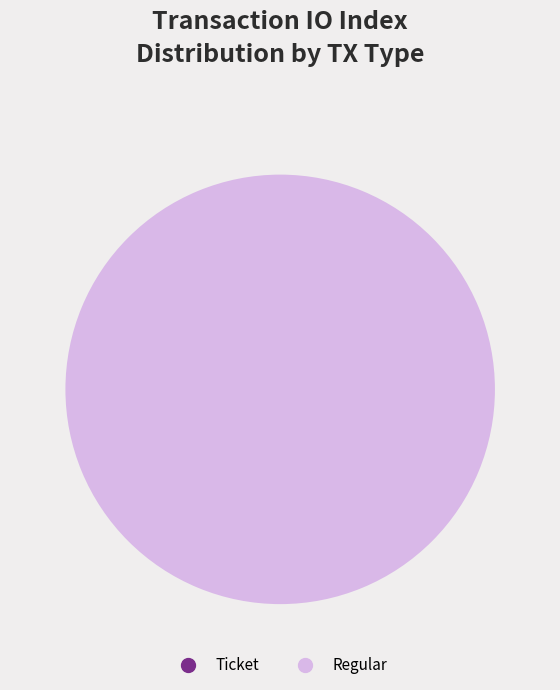

To the nearest percent, what is the average slice percentage?

50%